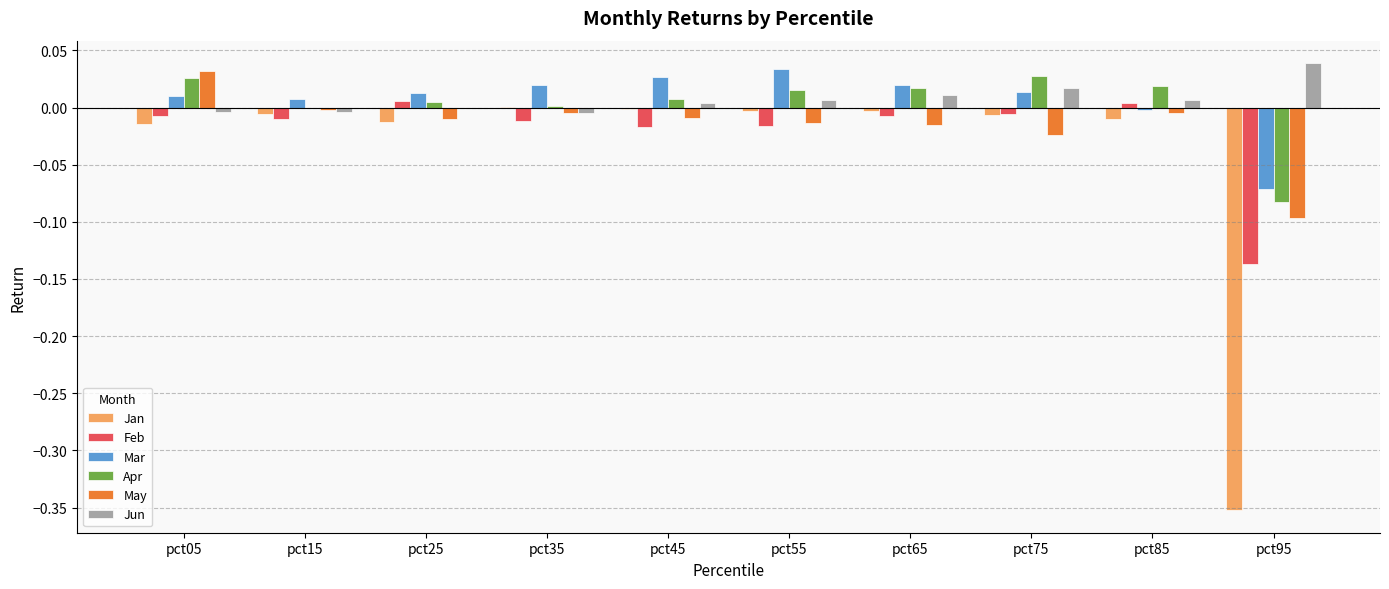

The value of Apr at pct15 is -0.0. True or false?

True